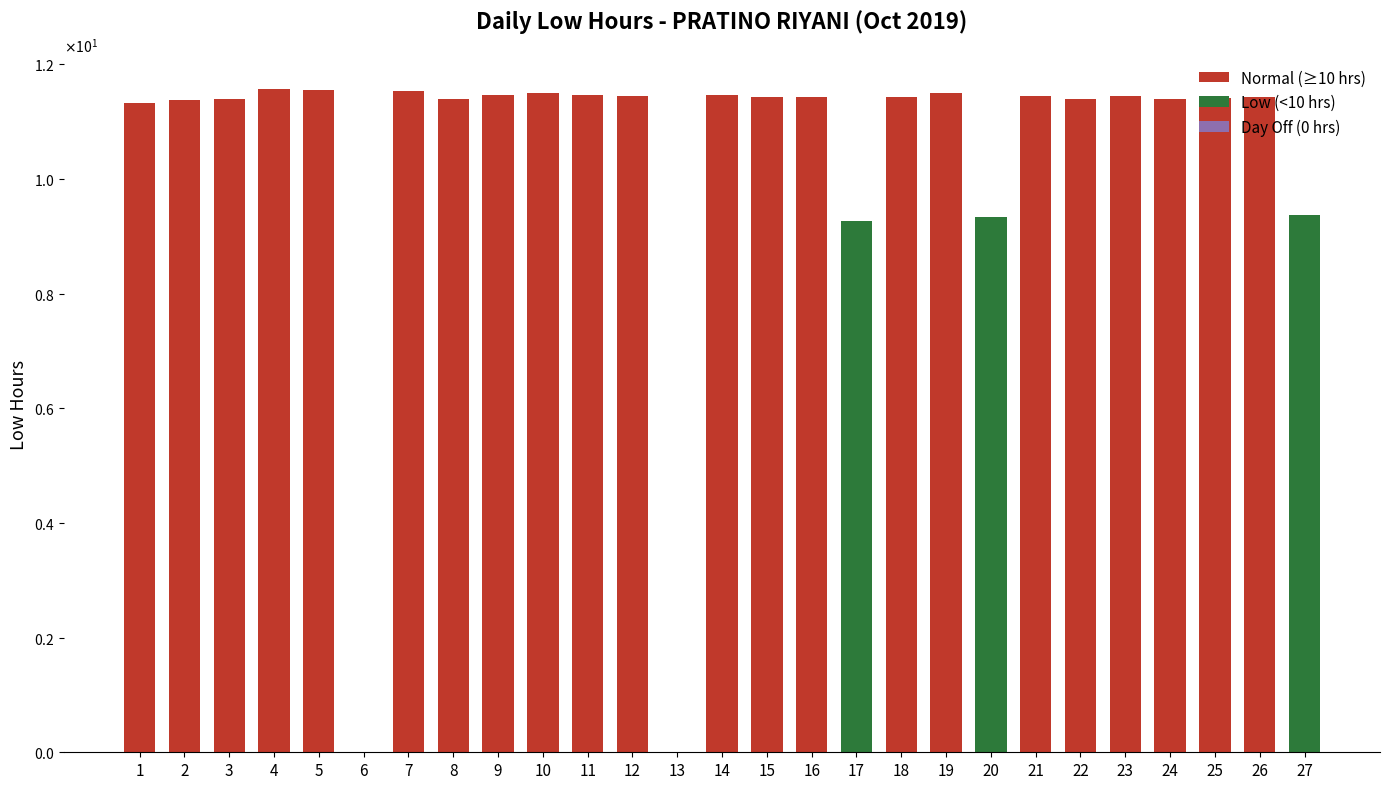

Rank the categories by value from lowest to highest.

6, 13, 17, 20, 27, 1, 2, 8, 22, 3, 24, 25, 15, 16, 18, 26, 21, 12, 23, 11, 14, 9, 10, 19, 7, 5, 4